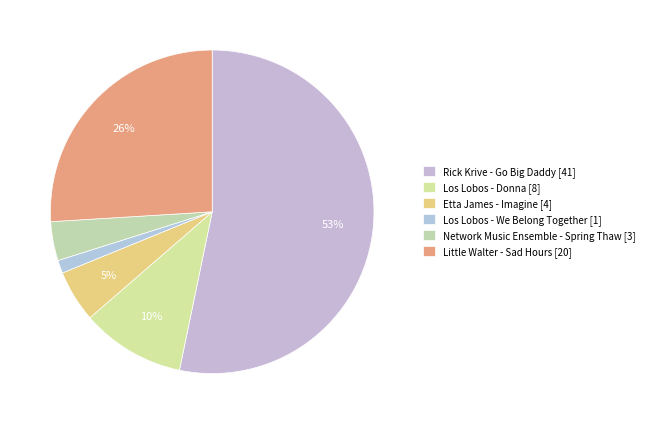

Count the number of slices in the pie.

6